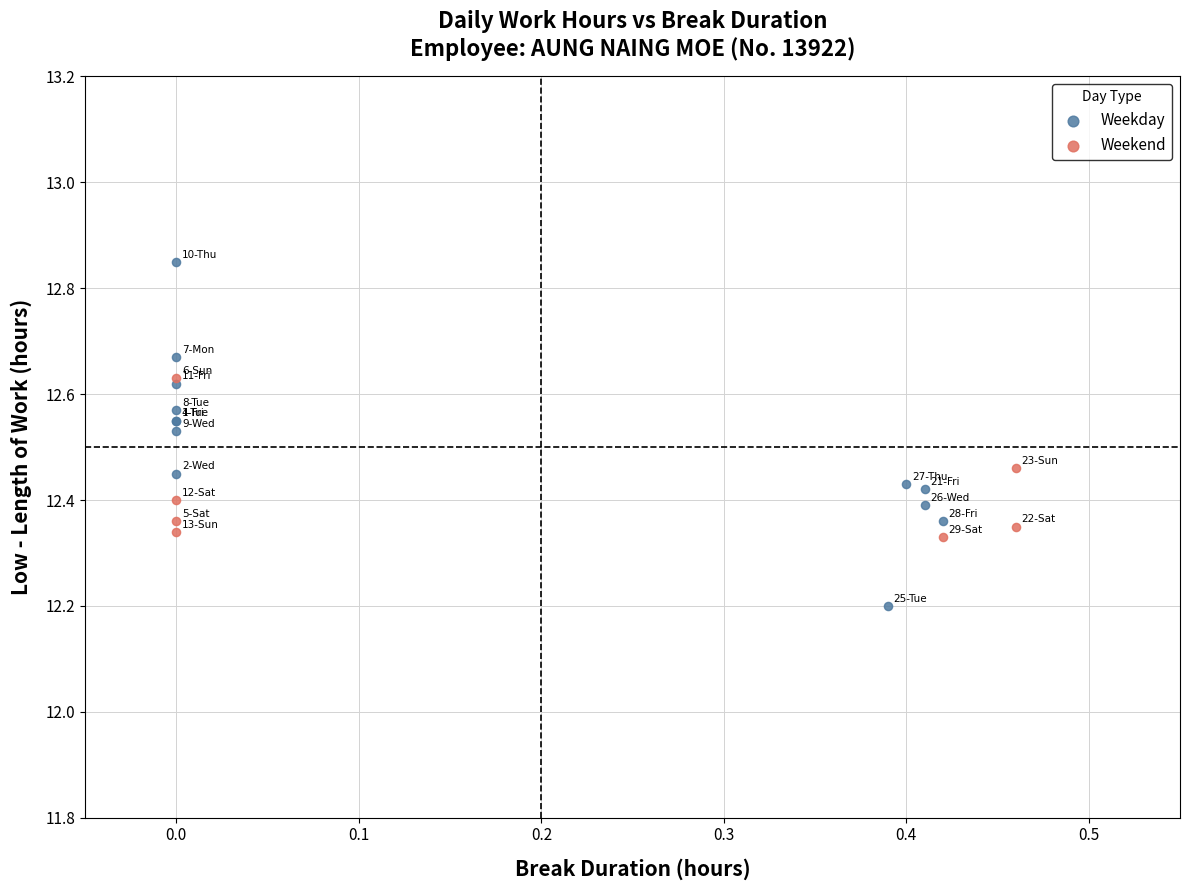

What are all the series names shown in the legend?

Weekday, Weekend